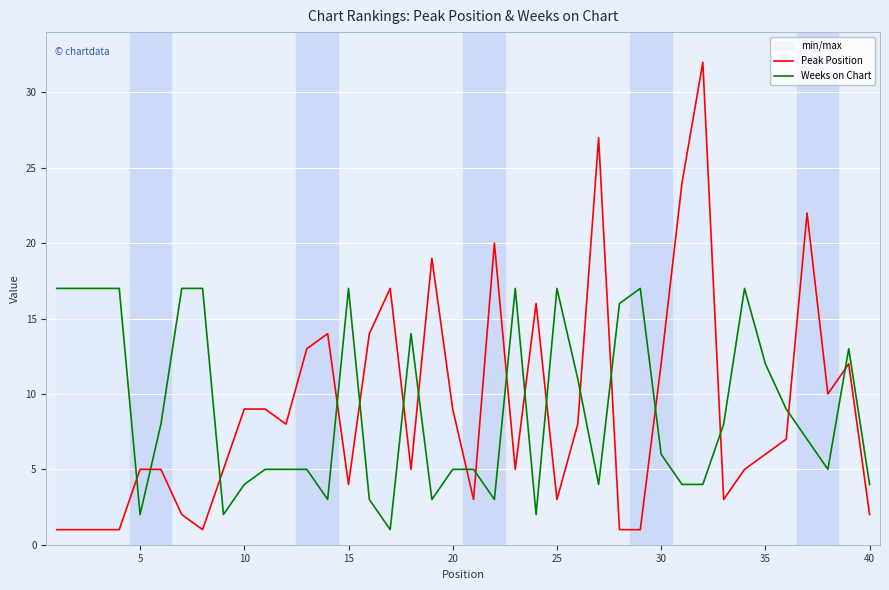

Count the number of data series in this chart.

2